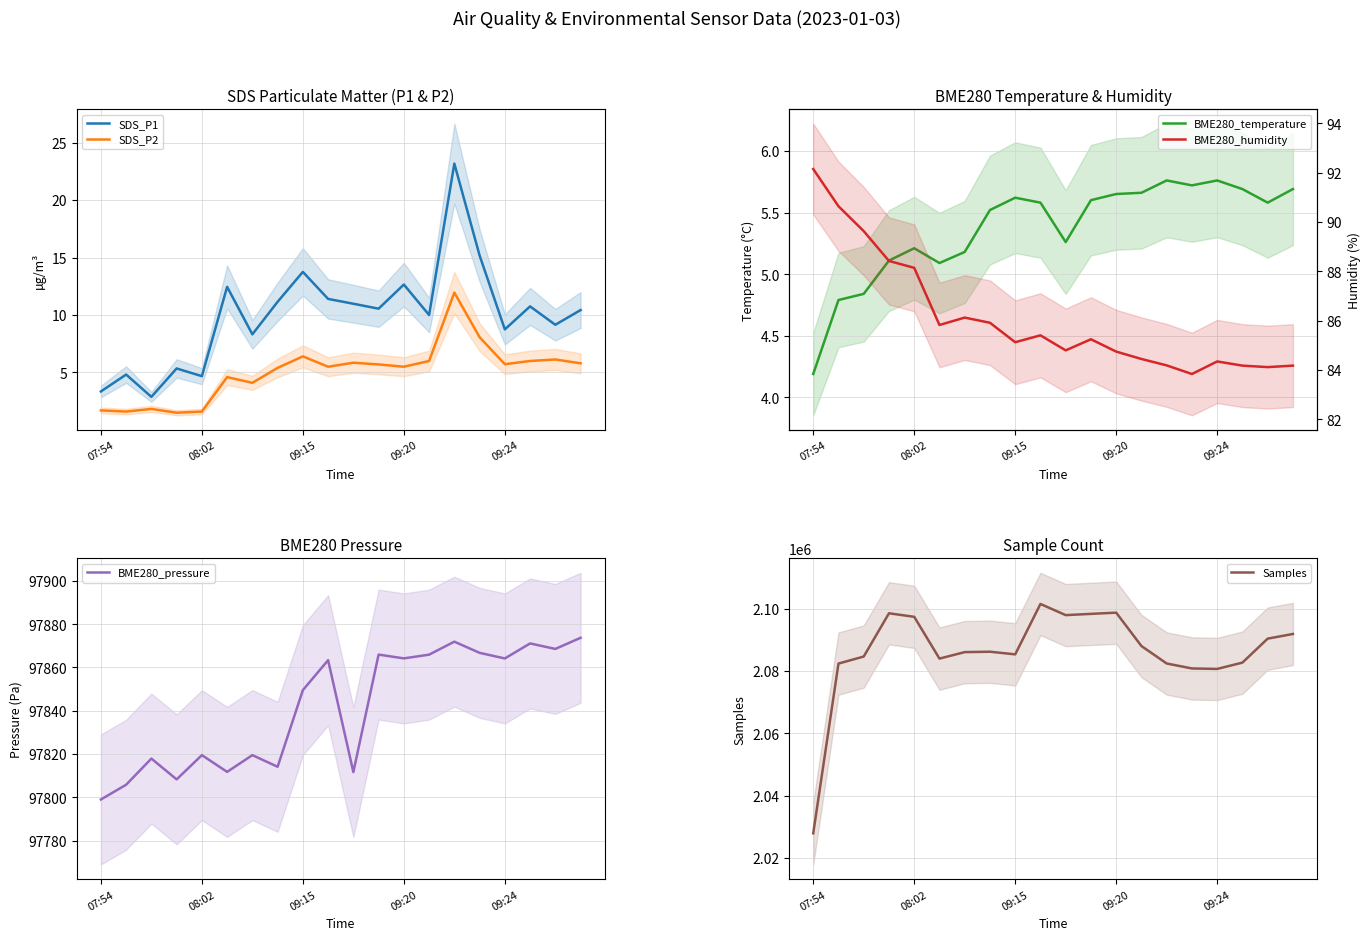

What is the lowest value of the SDS_P1 series?

2.9